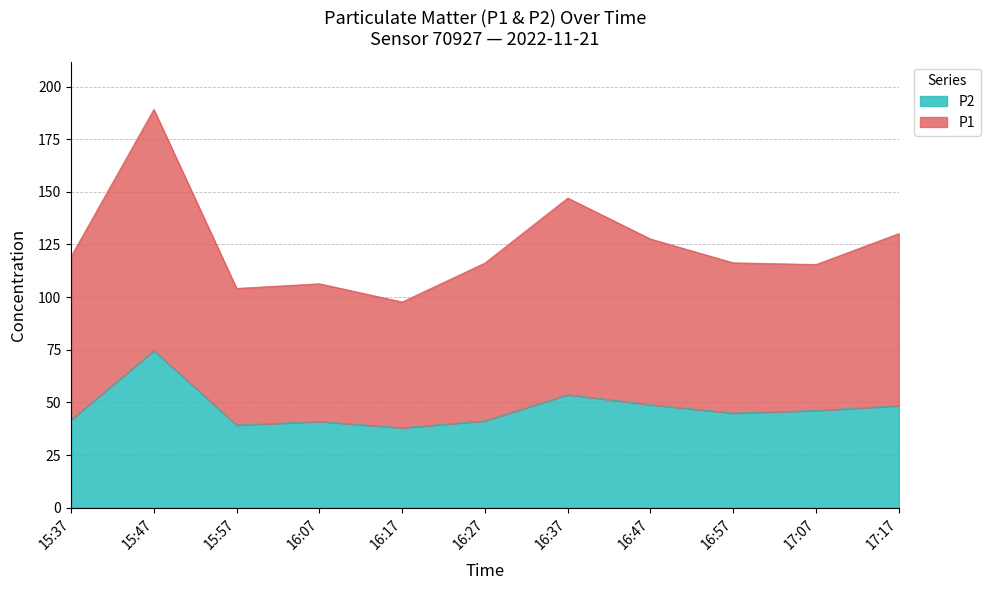

Rank the series by their average value, from lowest to highest.

P2, P1